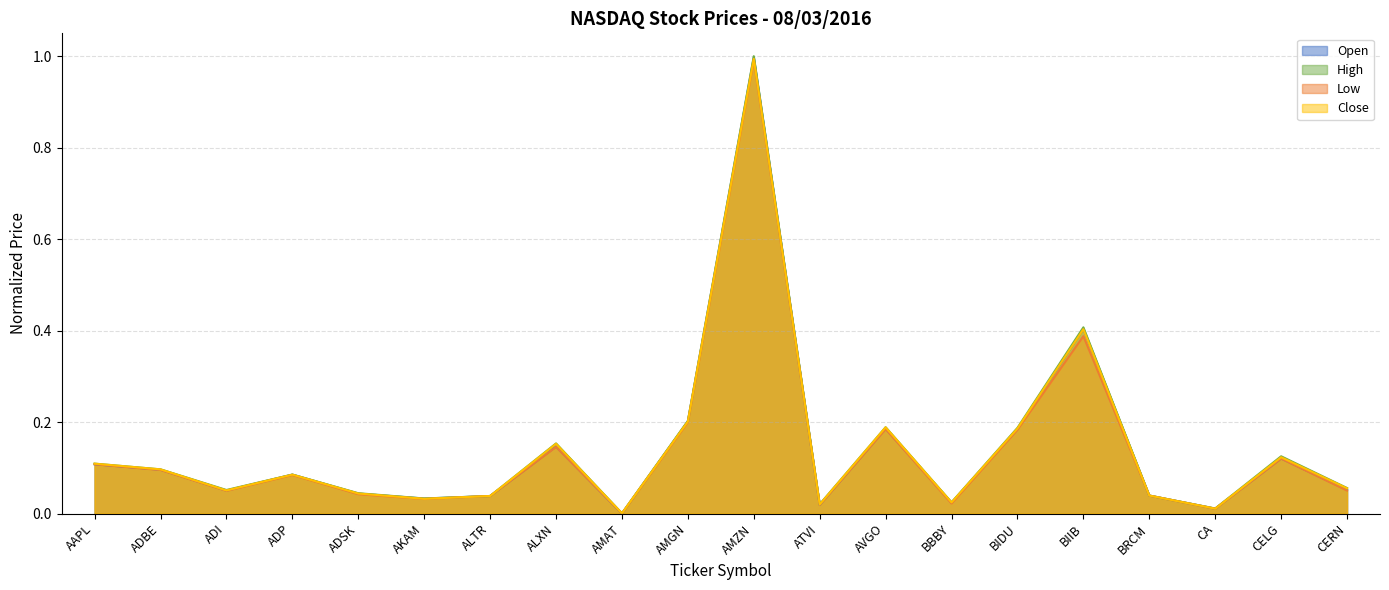

What is the difference between the second highest and second lowest values in the Close series?

0.4